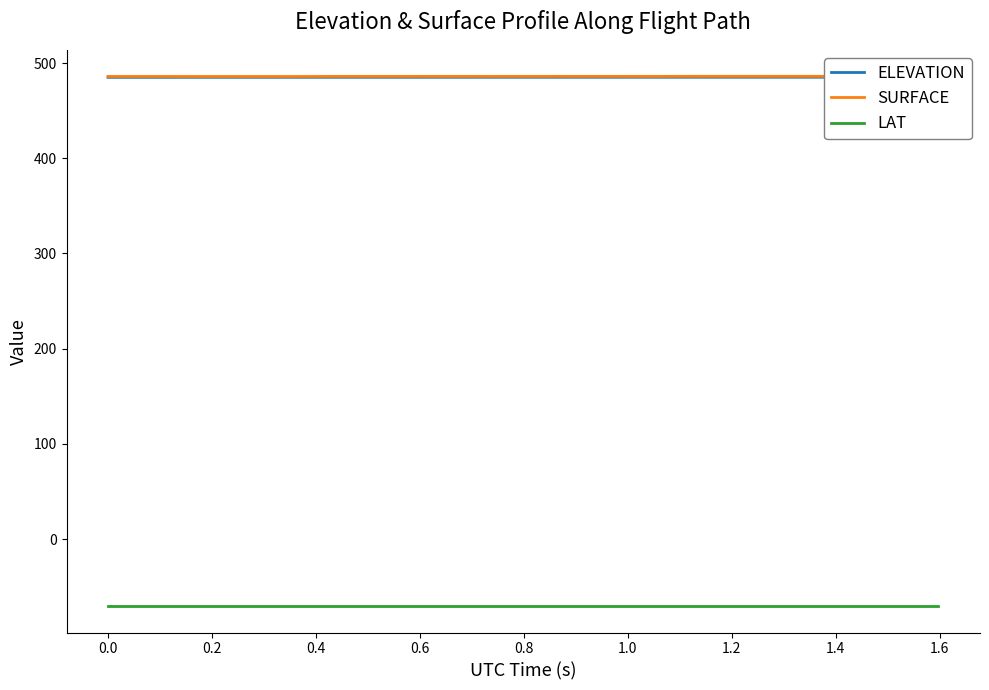

Reading right to left, transcribe all the data shown in this chart.

ELEVATION: 485.1	485.1	485.1	485.1	485.1	485.1	485.1	485.1	485.1	485.1	485.1	485.1	485.0	485.0	485.0	485.0	485.0	485.0	485.0	485.0	485.0	485.0	485.0	485.0	485.0	485.0	485.0	485.0	485.0	485.0	485.0	485.0	485.0	485.0	485.0	485.0	485.0	485.0	485.0	485.0
SURFACE: 486.0	486.0	486.0	486.0	486.0	486.0	486.0	486.0	486.0	486.0	486.0	486.0	486.0	485.9	485.9	485.9	485.9	485.9	486.0	485.9	485.9	485.9	485.9	485.9	485.9	485.9	485.9	485.9	485.9	485.9	485.8	485.8	485.8	485.8	485.8	485.8	485.9	485.9	485.9	485.9
LAT: -70.4	-70.4	-70.4	-70.4	-70.4	-70.4	-70.4	-70.4	-70.4	-70.4	-70.4	-70.4	-70.4	-70.4	-70.4	-70.4	-70.4	-70.4	-70.4	-70.4	-70.4	-70.4	-70.4	-70.4	-70.4	-70.4	-70.4	-70.4	-70.4	-70.4	-70.4	-70.4	-70.4	-70.4	-70.4	-70.4	-70.4	-70.4	-70.4	-70.4